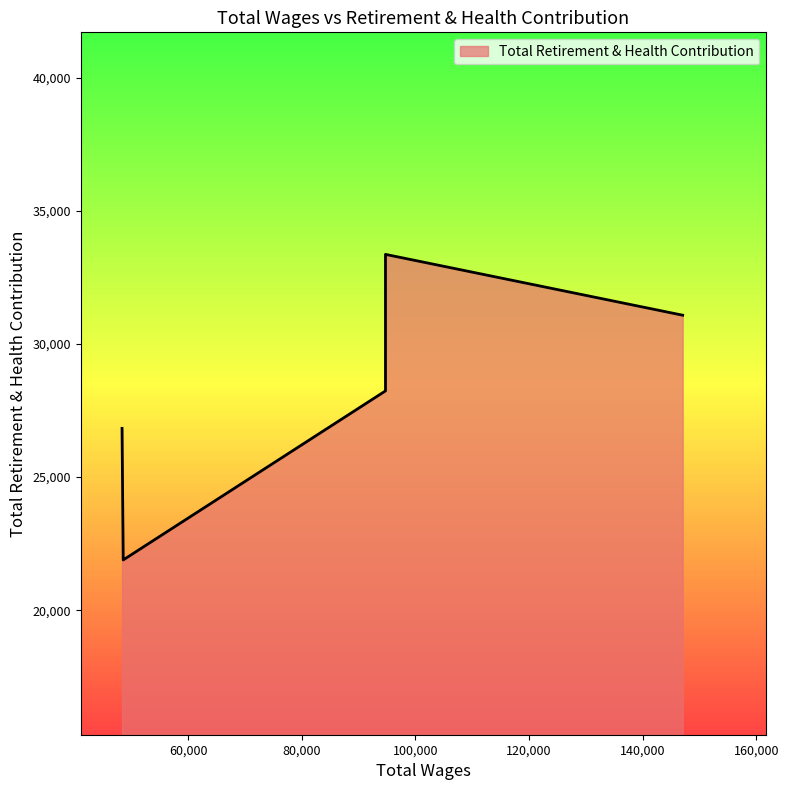

What is the value of the 4th point from the left?

33368.6